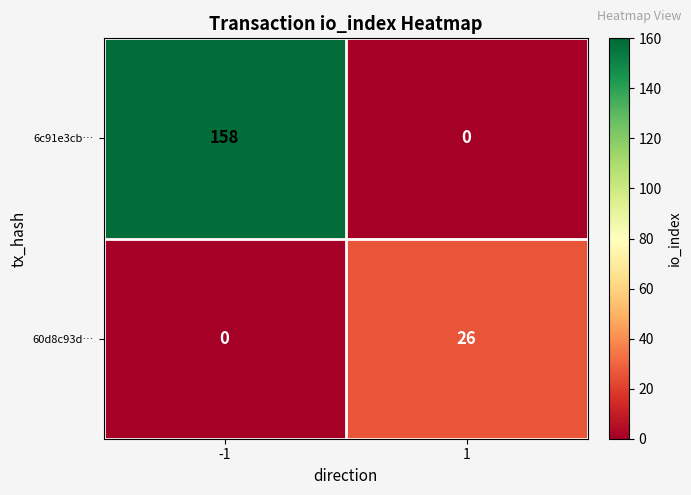

At which category is the sum across all series the highest?

-1